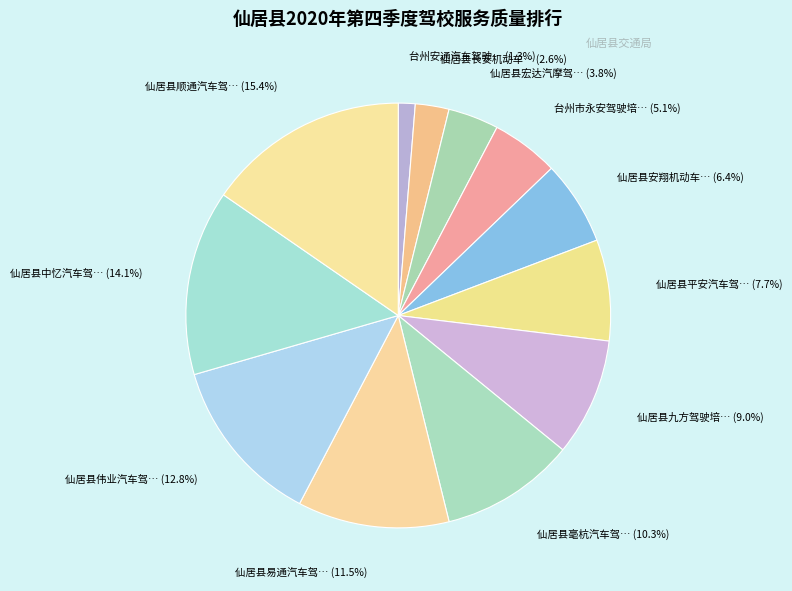

Count the number of slices in the pie.

12